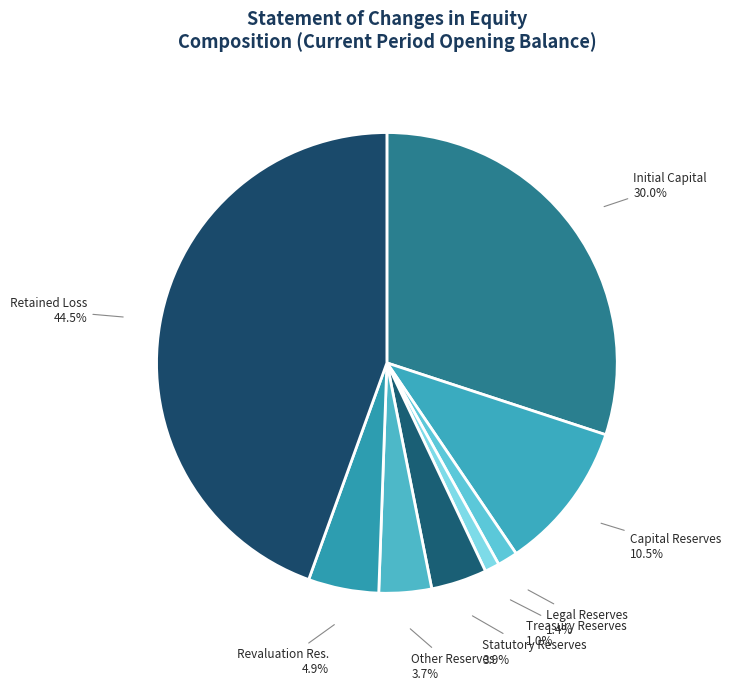

What is the largest slice in the pie chart?

Retained Loss